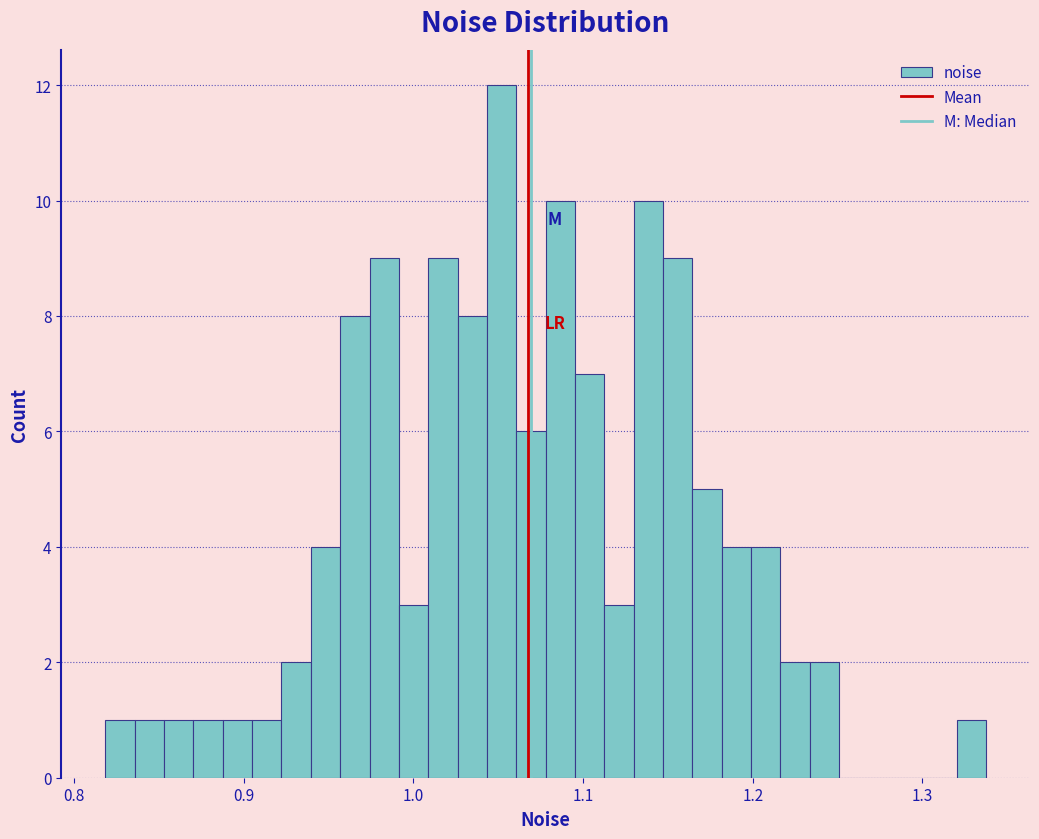

Read against the x-axis, roughly where is the centre of the tallest bar?

1.05